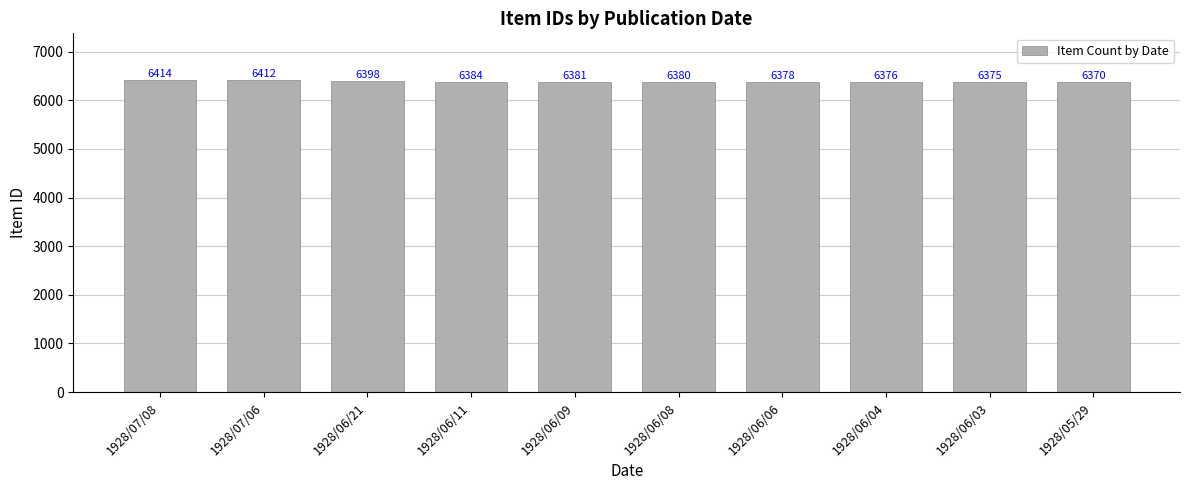

How many series are shown in this chart?

1